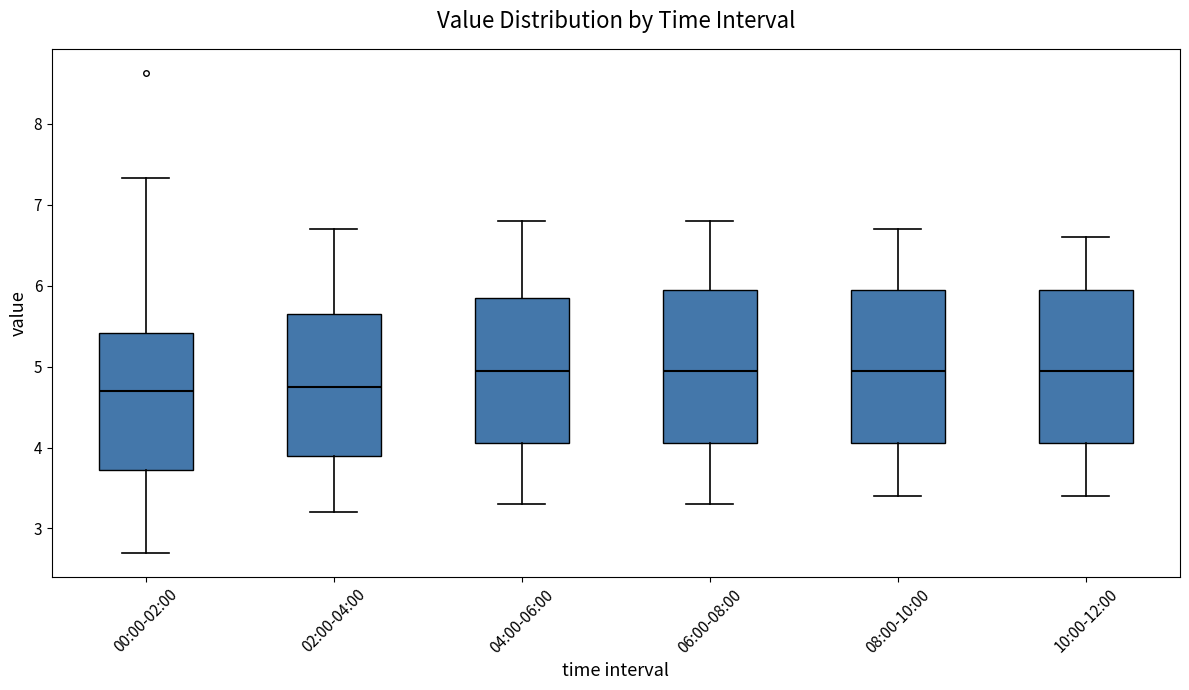

Reading left to right, read every box against the y-axis: the position of its median line, the range the box covers, and the ends of its whiskers. The values are not printed on the chart, so give them approximately, as read against the axis.

00:00-02:00: median 4.7, box 3.7 to 5.4, whiskers 2.7 to 7.3
02:00-04:00: median 4.8, box 3.9 to 5.7, whiskers 3.2 to 6.7
04:00-06:00: median 5.0, box 4.1 to 5.9, whiskers 3.3 to 6.8
06:00-08:00: median 5.0, box 4.1 to 6.0, whiskers 3.3 to 6.8
08:00-10:00: median 5.0, box 4.1 to 6.0, whiskers 3.4 to 6.7
10:00-12:00: median 5.0, box 4.1 to 6.0, whiskers 3.4 to 6.6